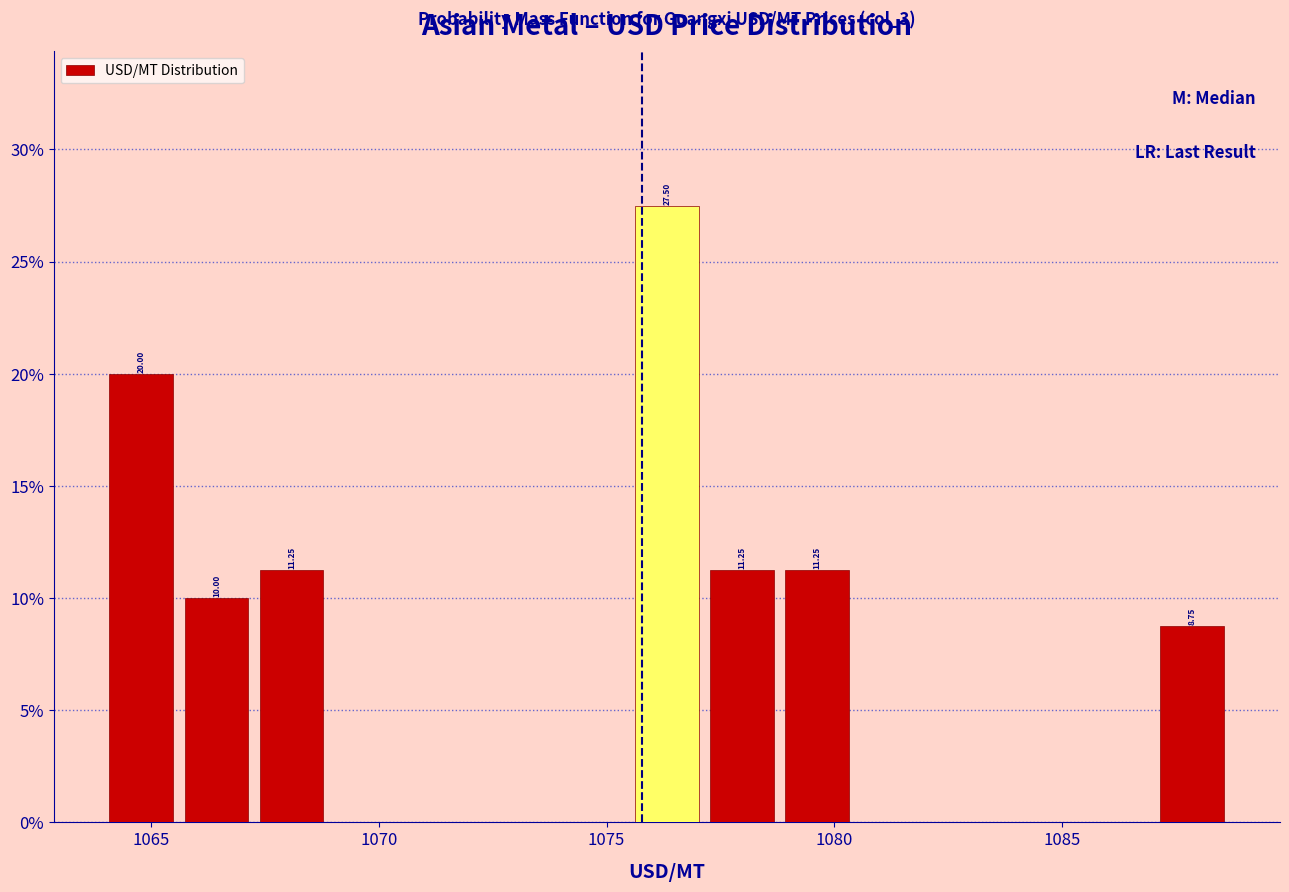

Around what value on the x-axis is the tallest bar? Give the approximate position of its centre, as read against the axis.

1076.5